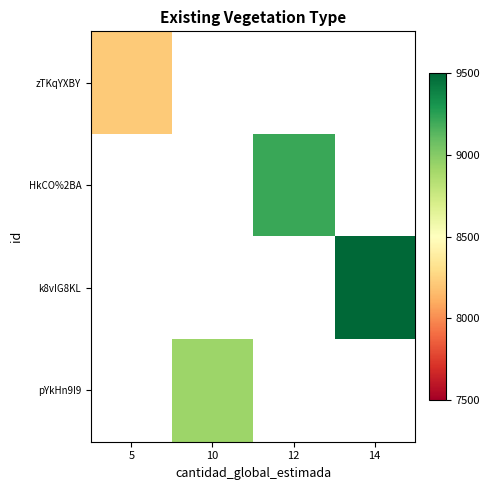

Which label corresponds to the smallest value in the chart?

5